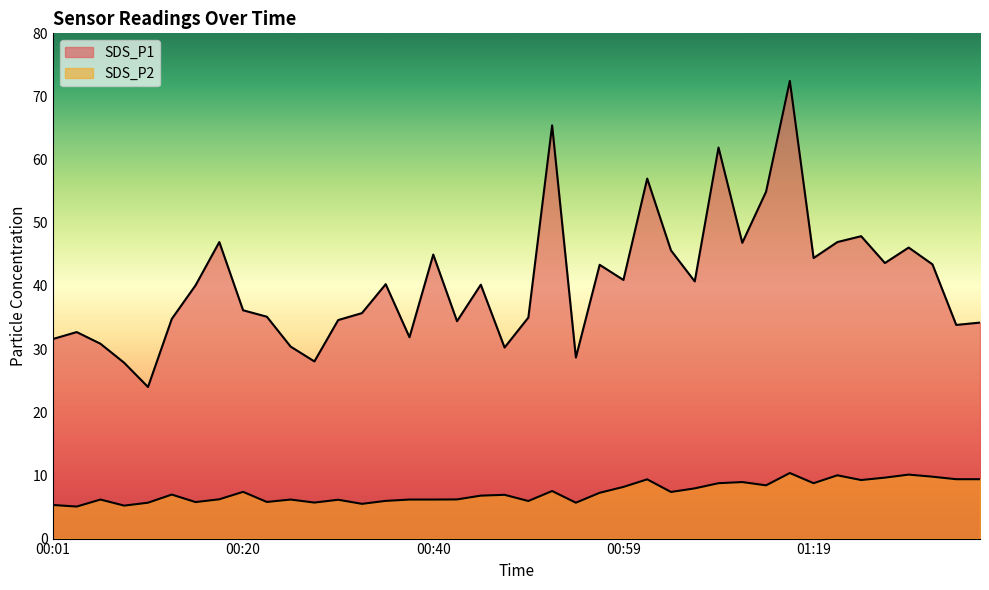

What is the sum of all SDS_P2 values?

293.7